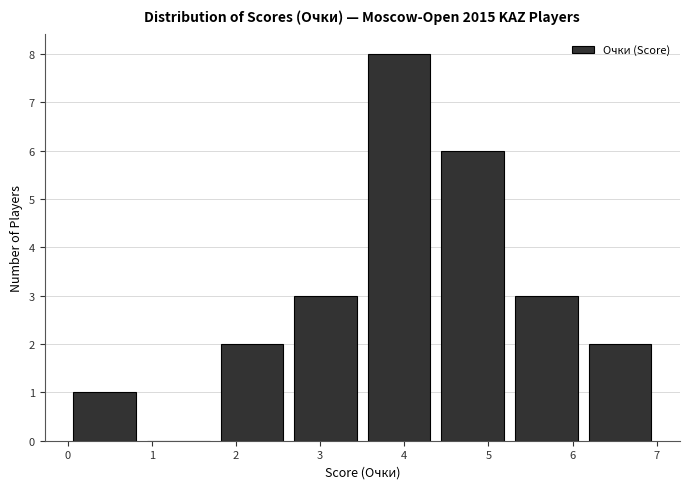

Over which range of the x-axis is the bar tallest?

3.5 to 4.4